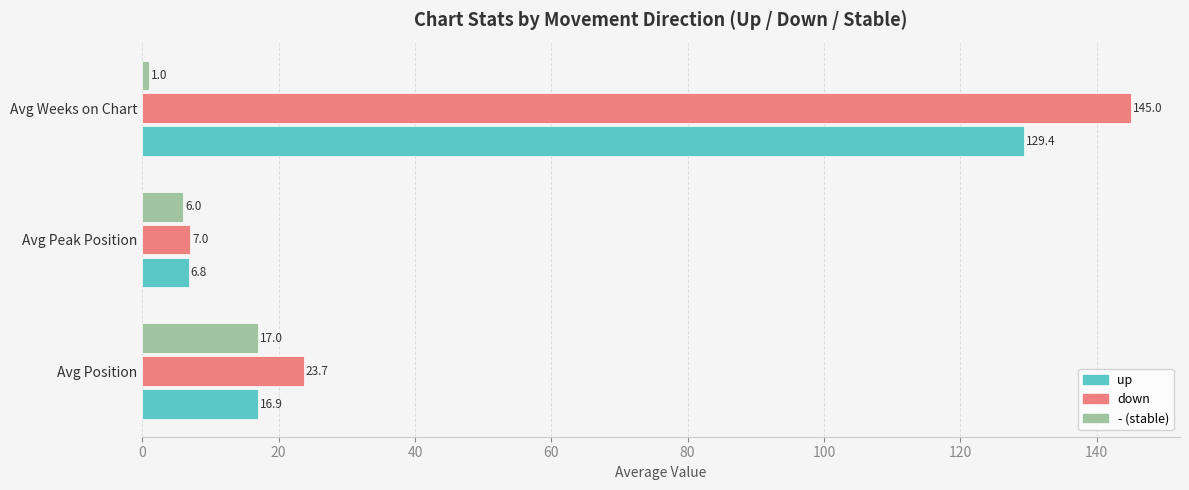

What is the total value across all series at Avg Weeks on Chart?

275.4